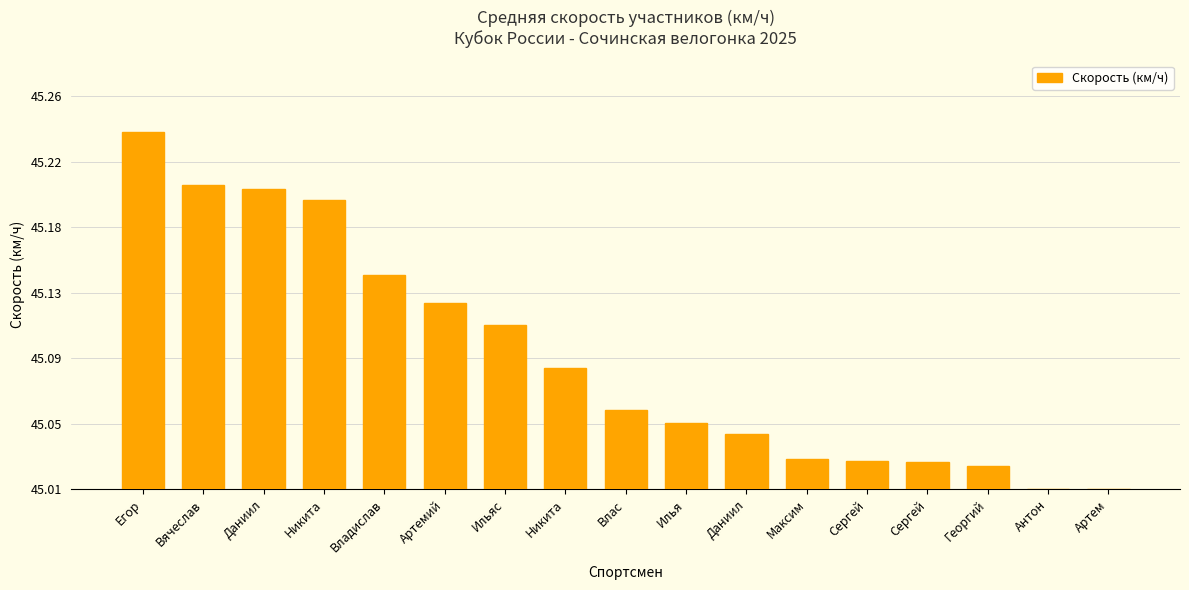

What is the change in value from Даниил to Влас?

-0.1